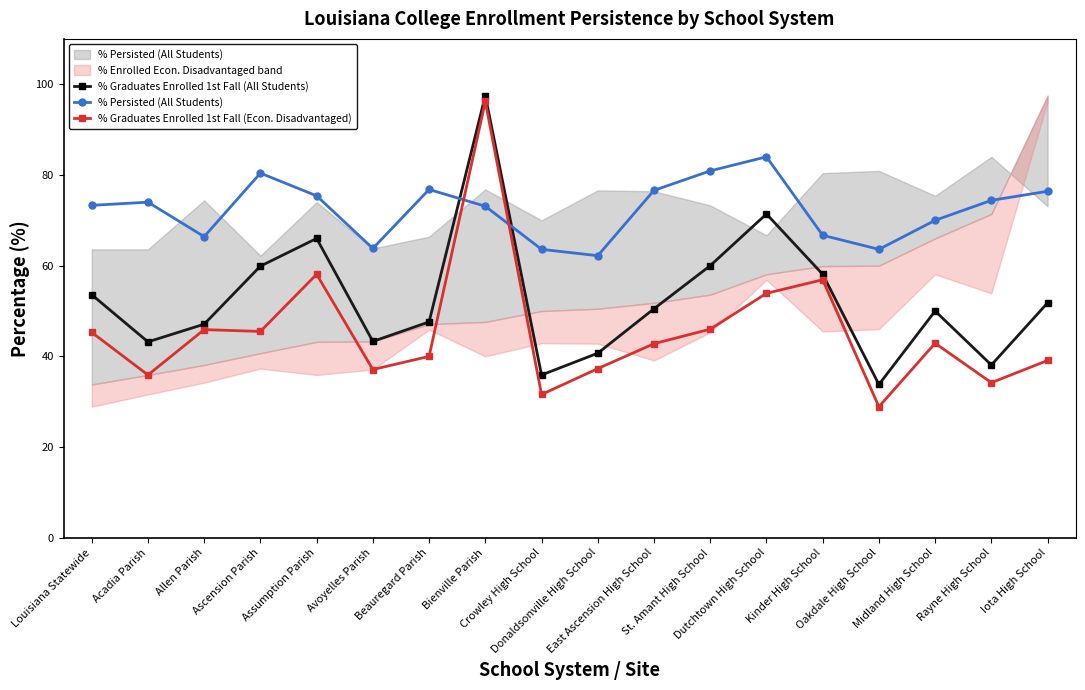

Reading left to right, extract all data points from this chart.

% Graduates Enrolled 1st Fall (All Students): Louisiana Statewide=53.6	Acadia Parish=43.2	Allen Parish=47.1	Ascension Parish=59.9	Assumption Parish=66.0	Avoyelles Parish=43.3	Beauregard Parish=47.6	Bienville Parish=97.5	Crowley High School=35.9	Donaldsonville High School=40.7	East Ascension High School=50.5	St. Amant High School=60.0	Dutchtown High School=71.4	Kinder High School=58.1	Oakdale High School=33.8	Midland High School=50.0	Rayne High School=38.1	Iota High School=51.8
% Persisted (All Students): Louisiana Statewide=73.3	Acadia Parish=74.0	Allen Parish=66.4	Ascension Parish=80.4	Assumption Parish=75.4	Avoyelles Parish=63.8	Beauregard Parish=76.8	Bienville Parish=73.1	Crowley High School=63.6	Donaldsonville High School=62.2	East Ascension High School=76.6	St. Amant High School=80.9	Dutchtown High School=84.0	Kinder High School=66.7	Oakdale High School=63.6	Midland High School=70.0	Rayne High School=74.4	Iota High School=76.4
% Graduates Enrolled 1st Fall (Econ. Disadvantaged): Louisiana Statewide=45.3	Acadia Parish=35.9	Allen Parish=45.9	Ascension Parish=45.5	Assumption Parish=58.1	Avoyelles Parish=37.1	Beauregard Parish=40.0	Bienville Parish=96.2	Crowley High School=31.6	Donaldsonville High School=37.3	East Ascension High School=42.8	St. Amant High School=46.0	Dutchtown High School=53.9	Kinder High School=56.9	Oakdale High School=28.9	Midland High School=42.9	Rayne High School=34.2	Iota High School=39.1